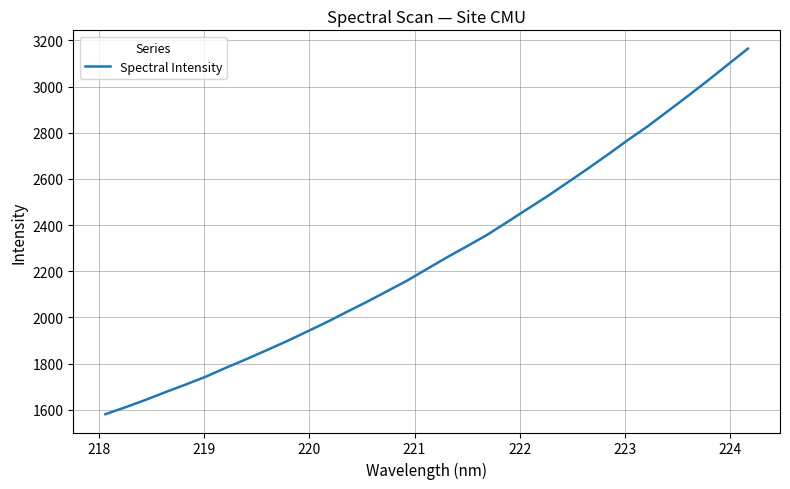

What is the maximum value shown in the chart?

3164.3